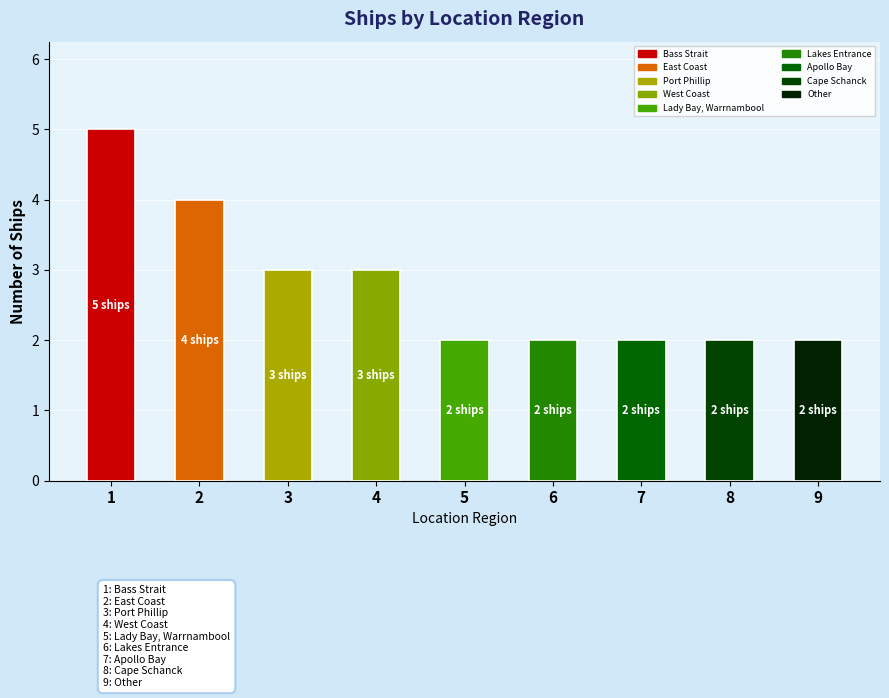

Reading left to right, extract all data points from this chart.

5	4	3	3	2	2	2	2	2